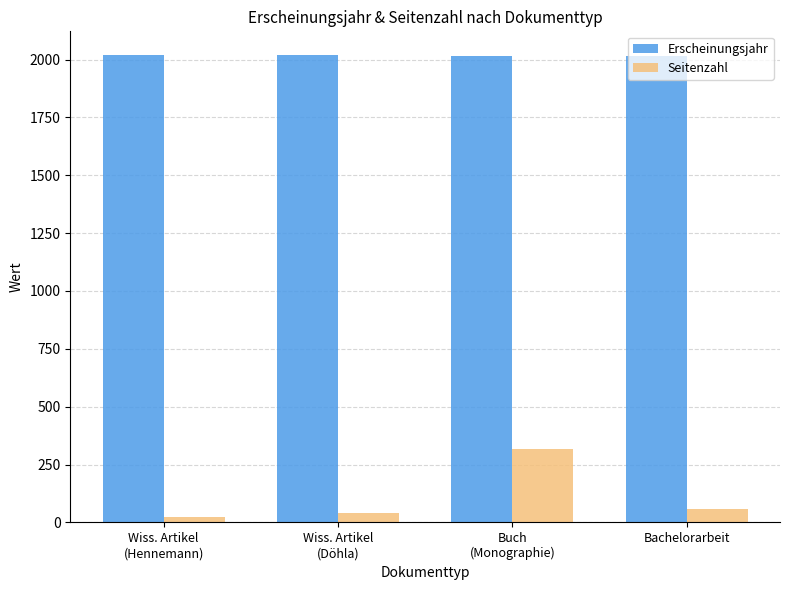

What are all the series names shown in the legend?

Erscheinungsjahr, Seitenzahl